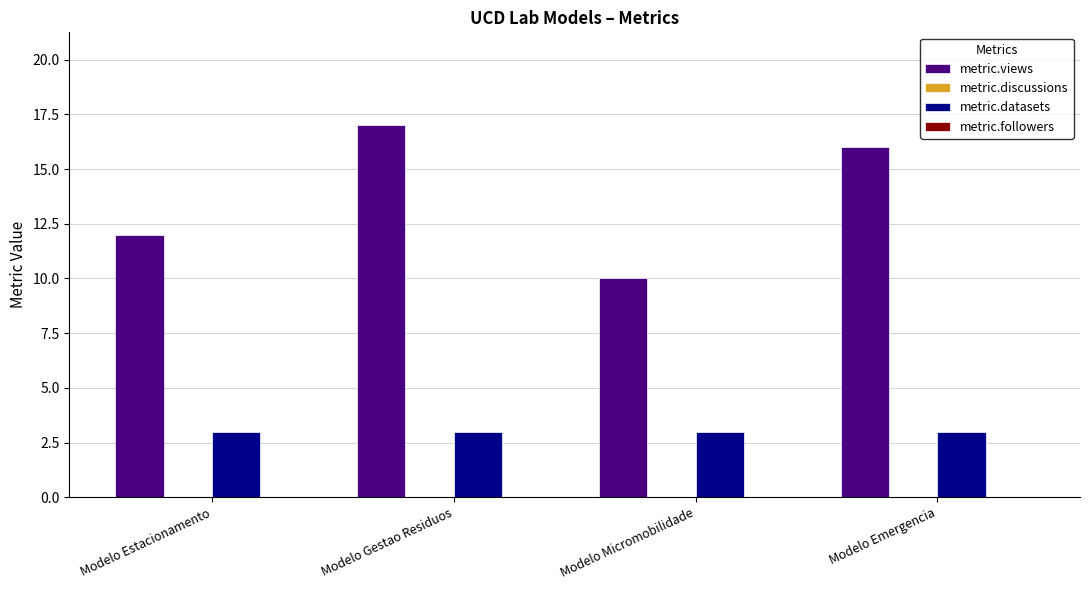

The value of metric.datasets at Modelo Estacionamento is 3. True or false?

True